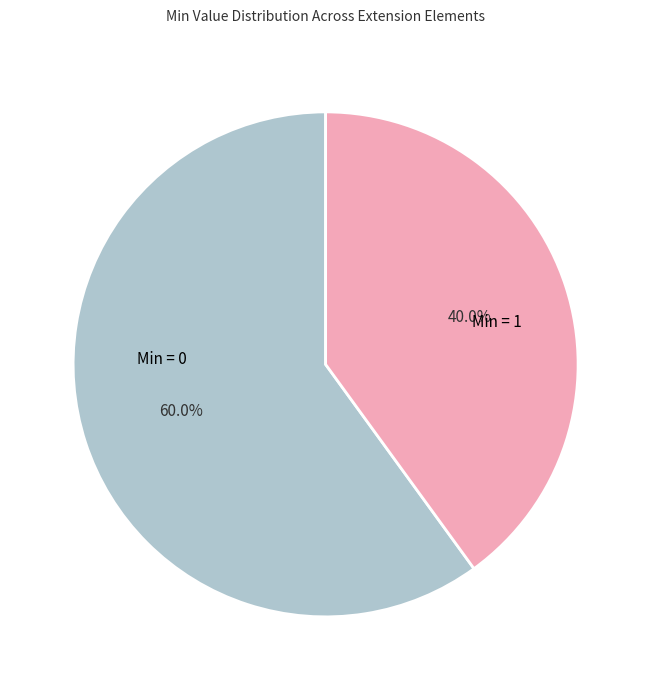

Does any single category account for the majority?

Yes